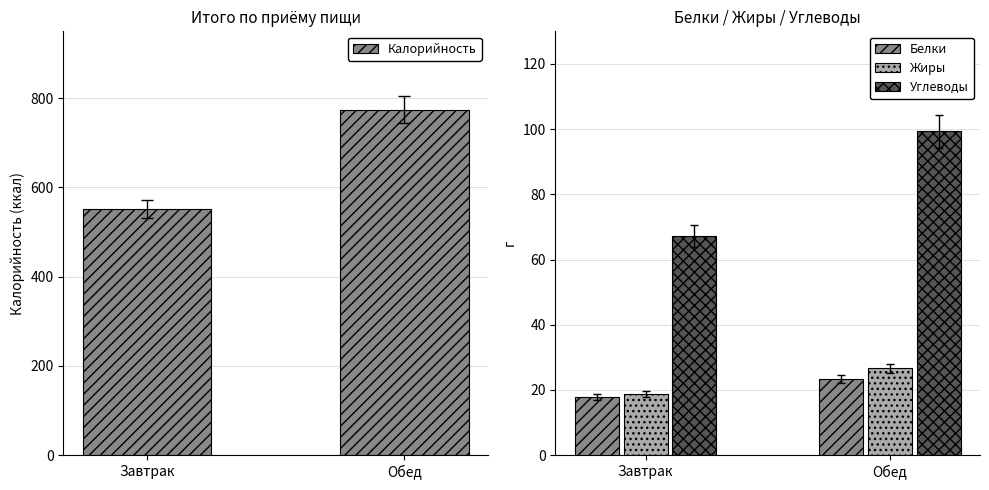

Count the number of data series in this chart.

4